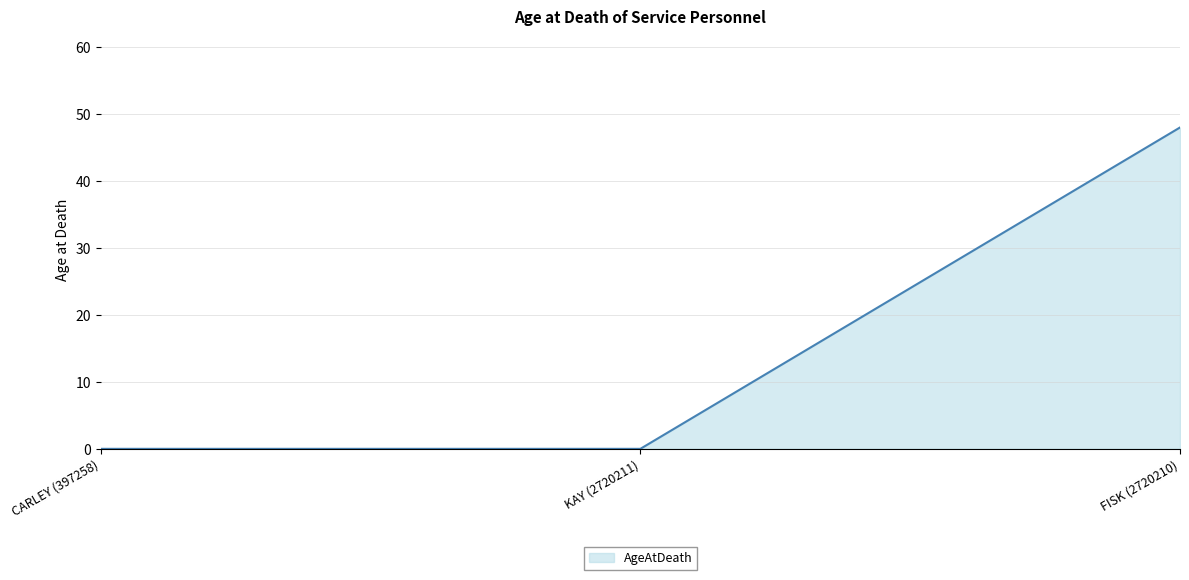

Count the values in the range 0 to 48.

3